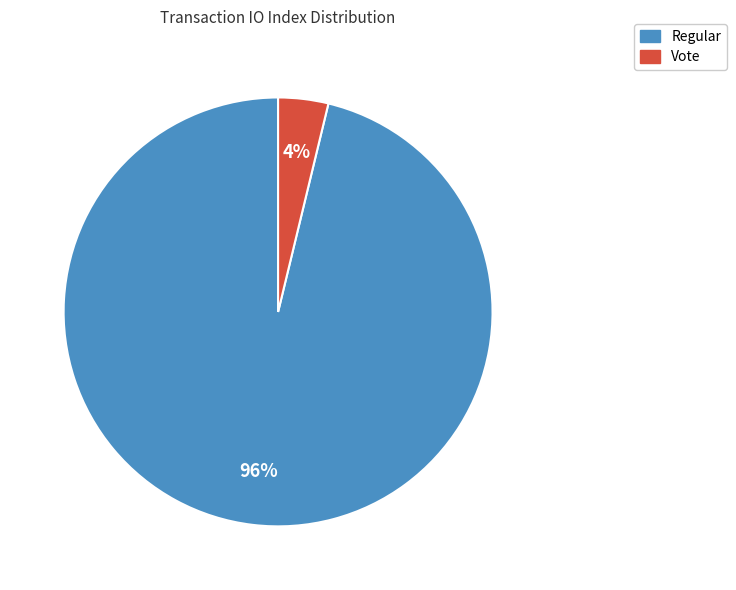

Do Vote and Regular together represent more than half of the pie?

Yes